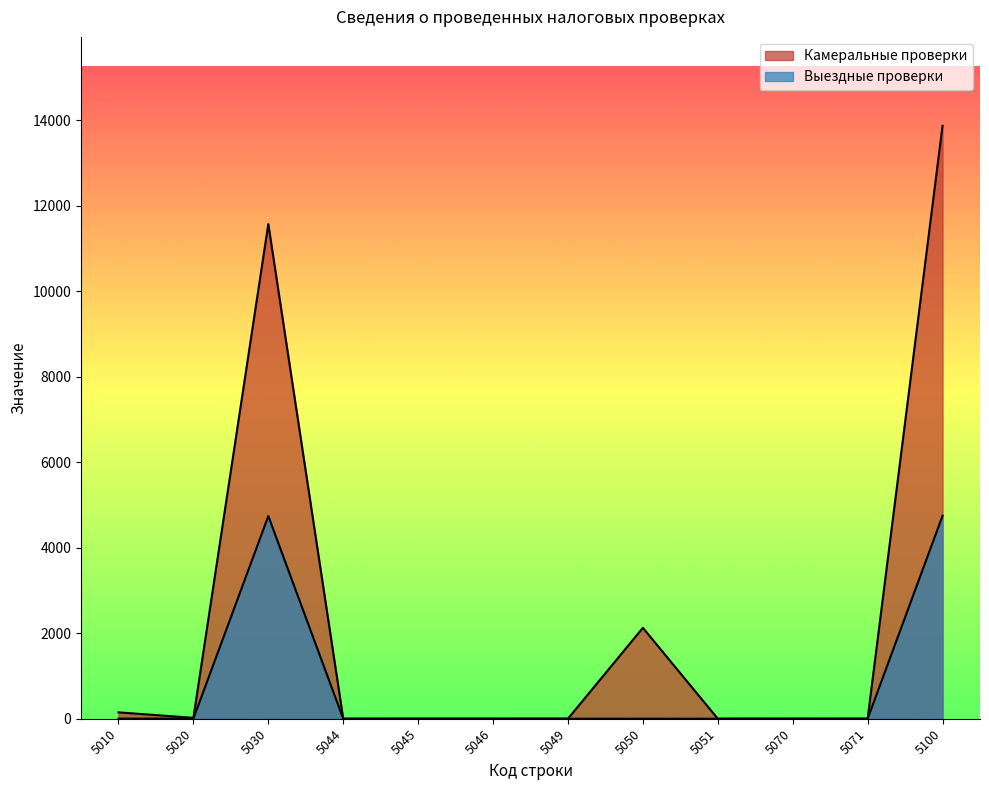

How many lines are shown in the chart?

2